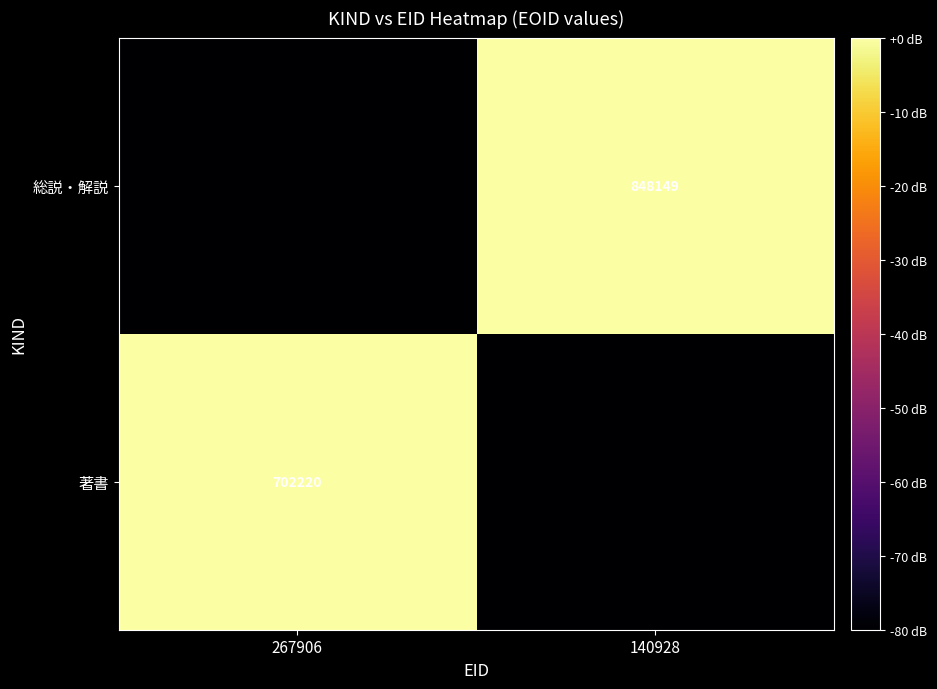

Is the value of 総説・解説 at 140928 greater than the value of 著書 at 267906?

Yes